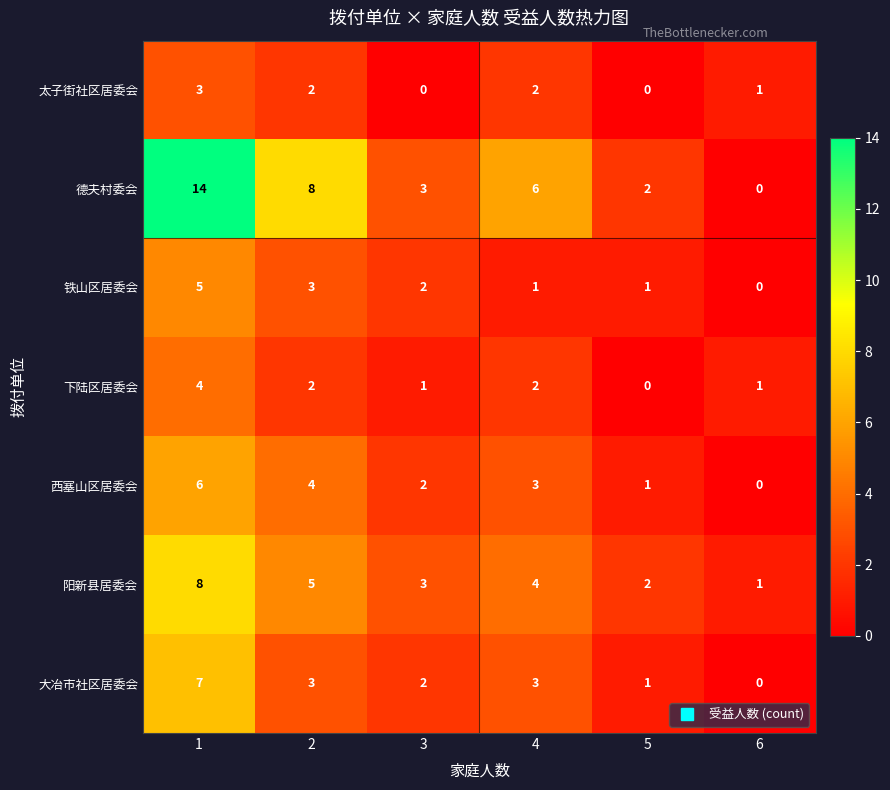

At which category is the sum across all series the highest?

1